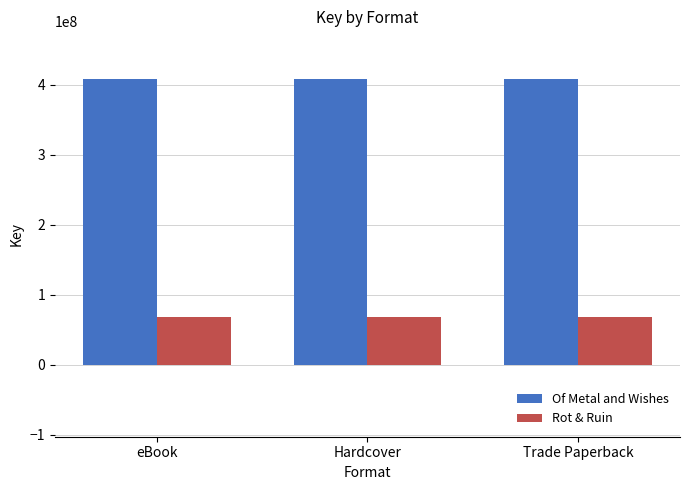

How many bars are there in total?

6